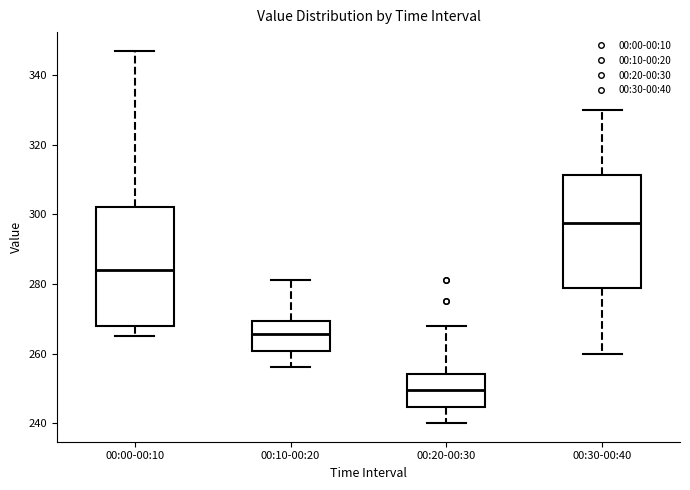

Where is the upper edge of the box for 00:00-00:10 on the y-axis? The values are not printed on the chart, so give them approximately, as read against the axis.

302